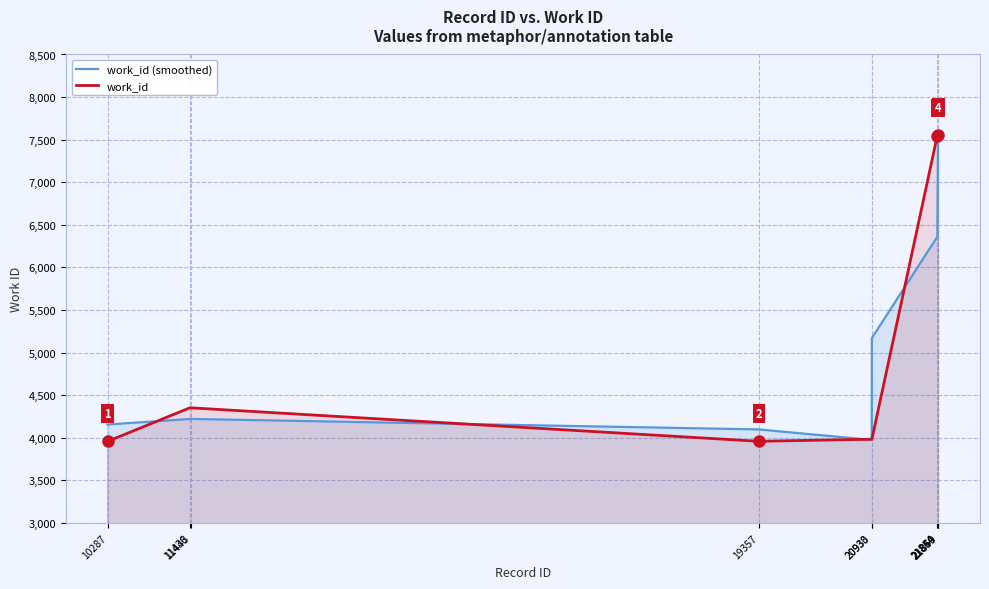

At which label does work_id first exceed 4353?

21844